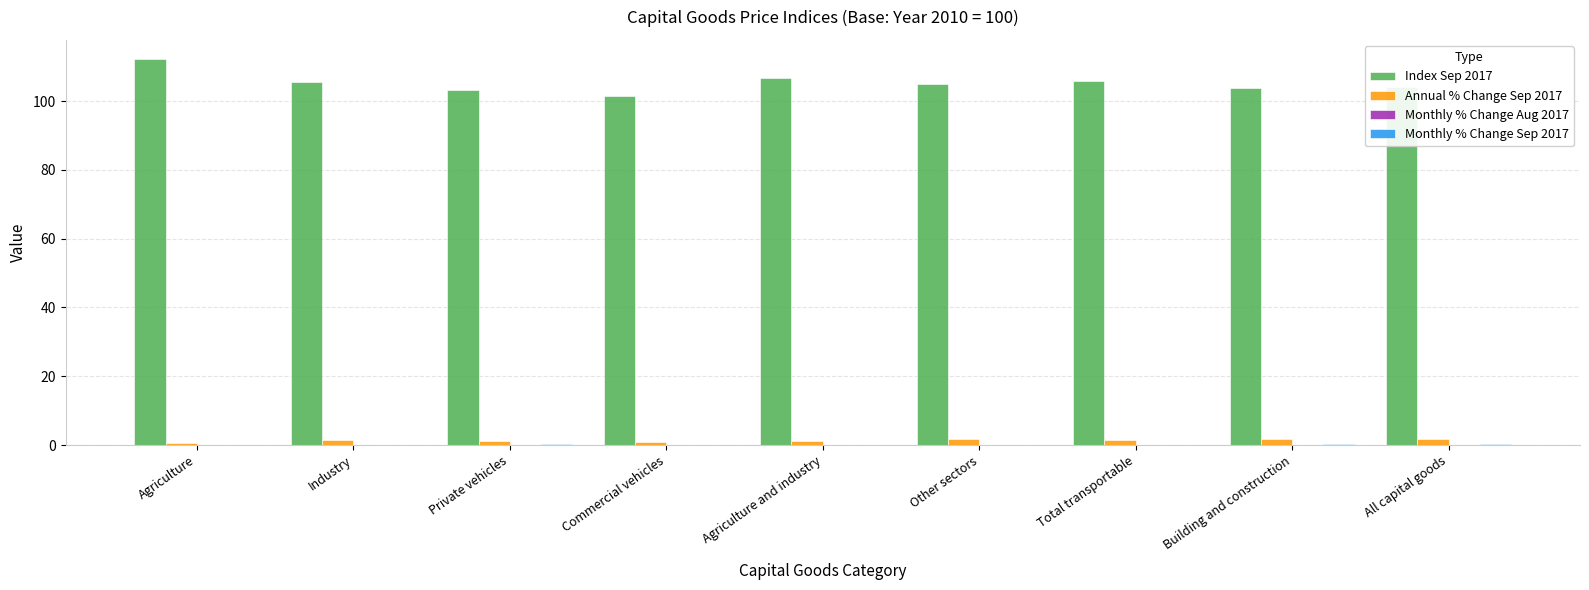

How many categories are shown in the chart?

9